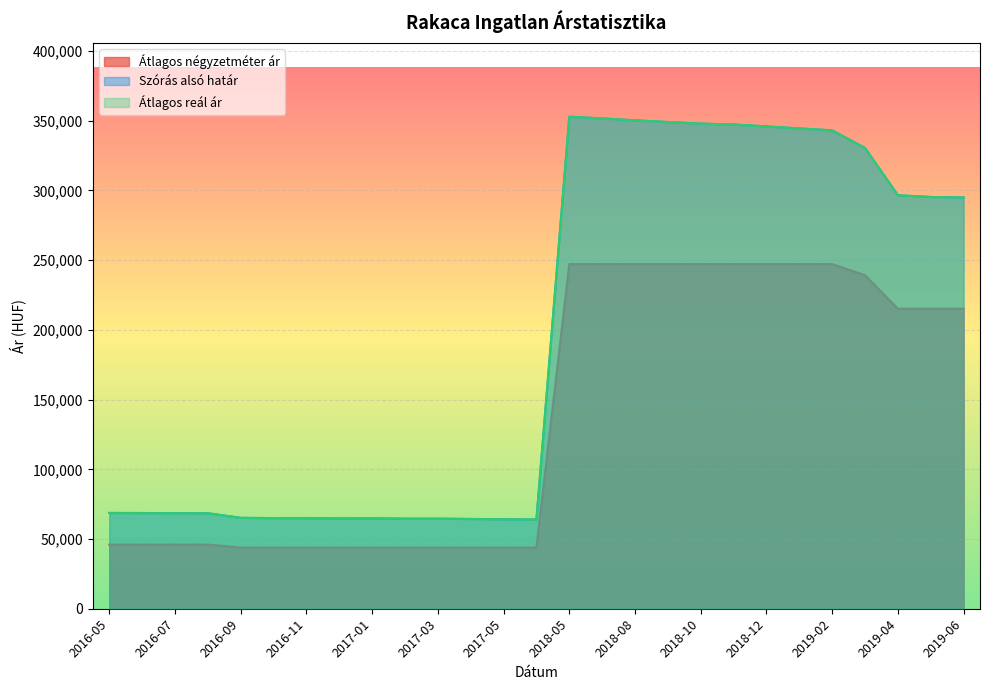

Rank the series at 2016-09 from lowest to highest value.

Átlagos négyzetméter ár, Szórás alsó határ, Átlagos reál ár